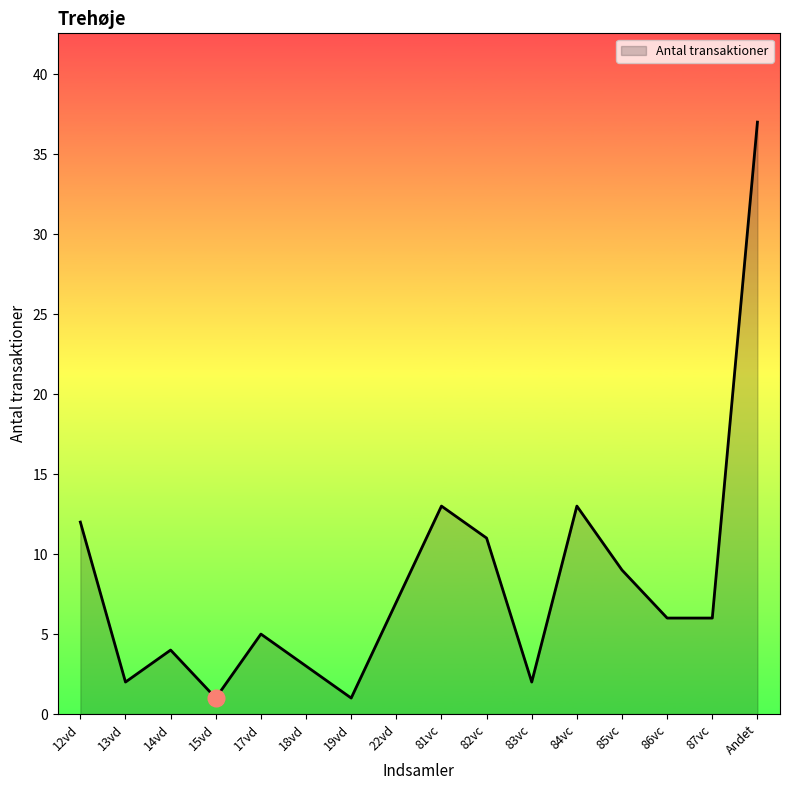

What position from the right is 19vd?

10